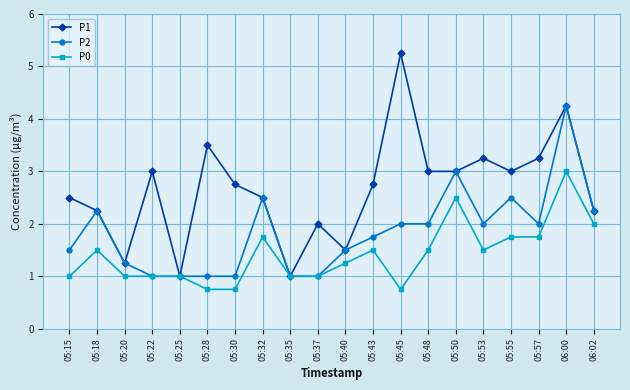

What is the highest value of the P0 series?

3.0